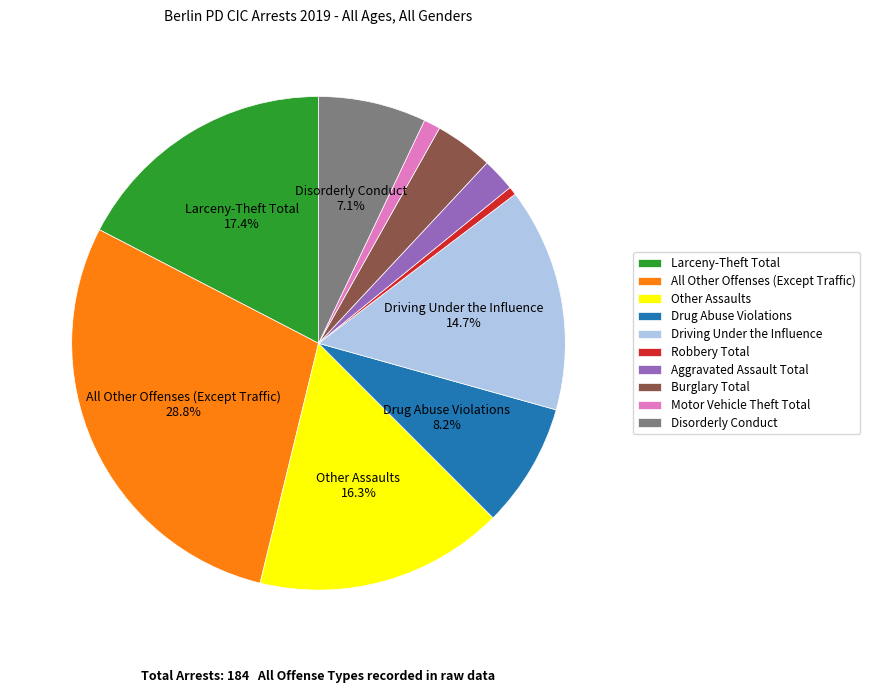

Which slice is the smallest?

Robbery Total